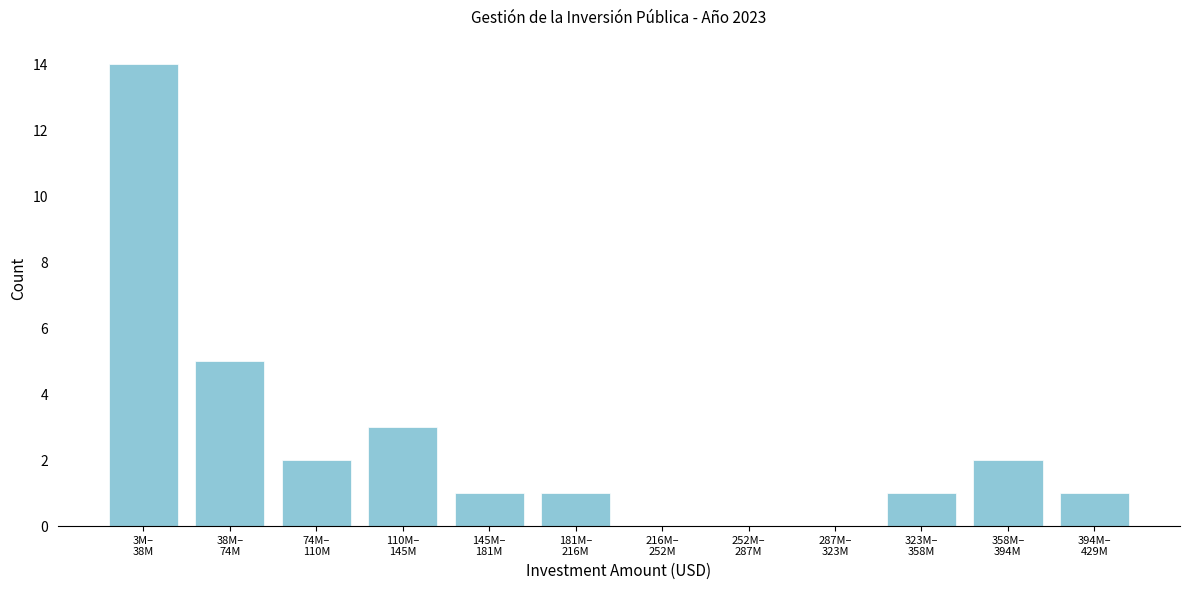

What is the sum of all values?

30